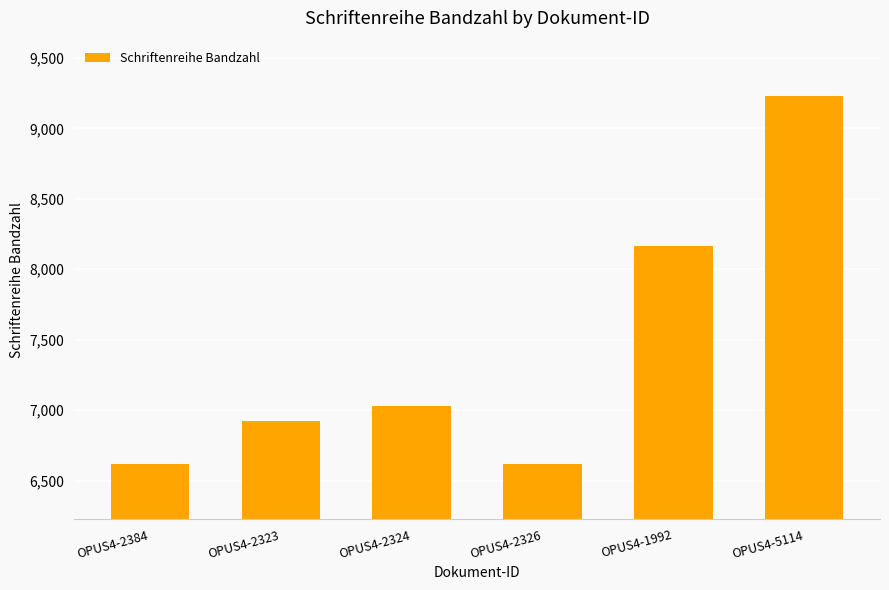

What is the label of the 4th bar from the left?

OPUS4-2326